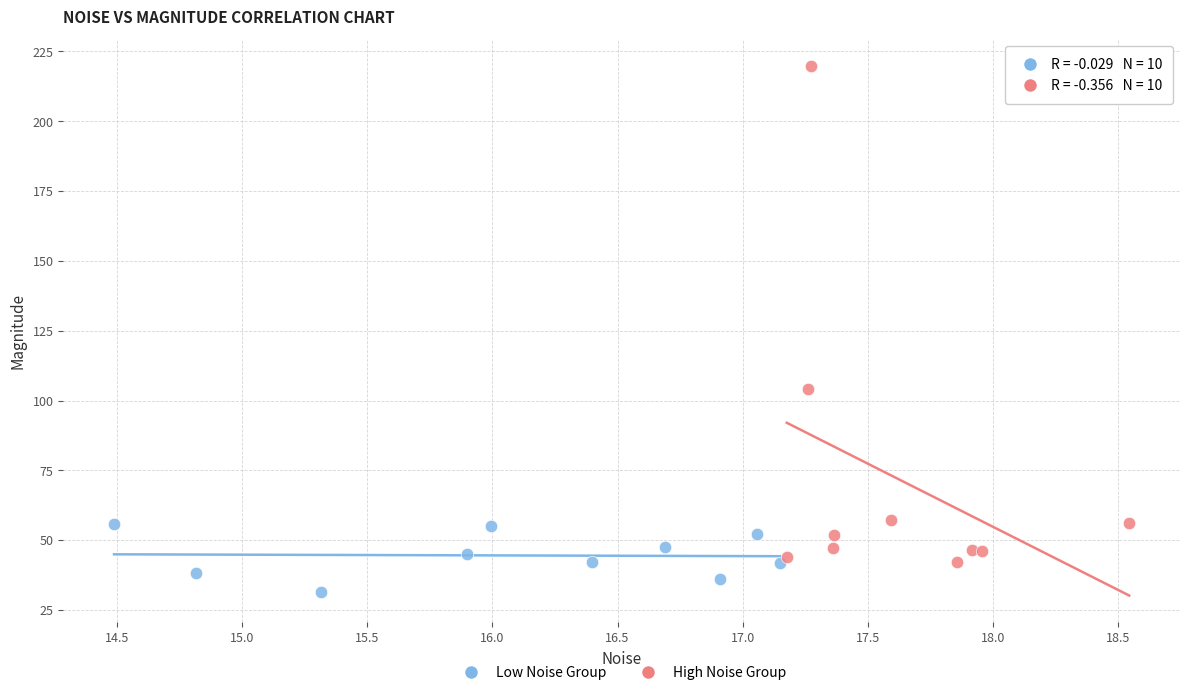

Which series contains the highest Y value?

High Noise Group